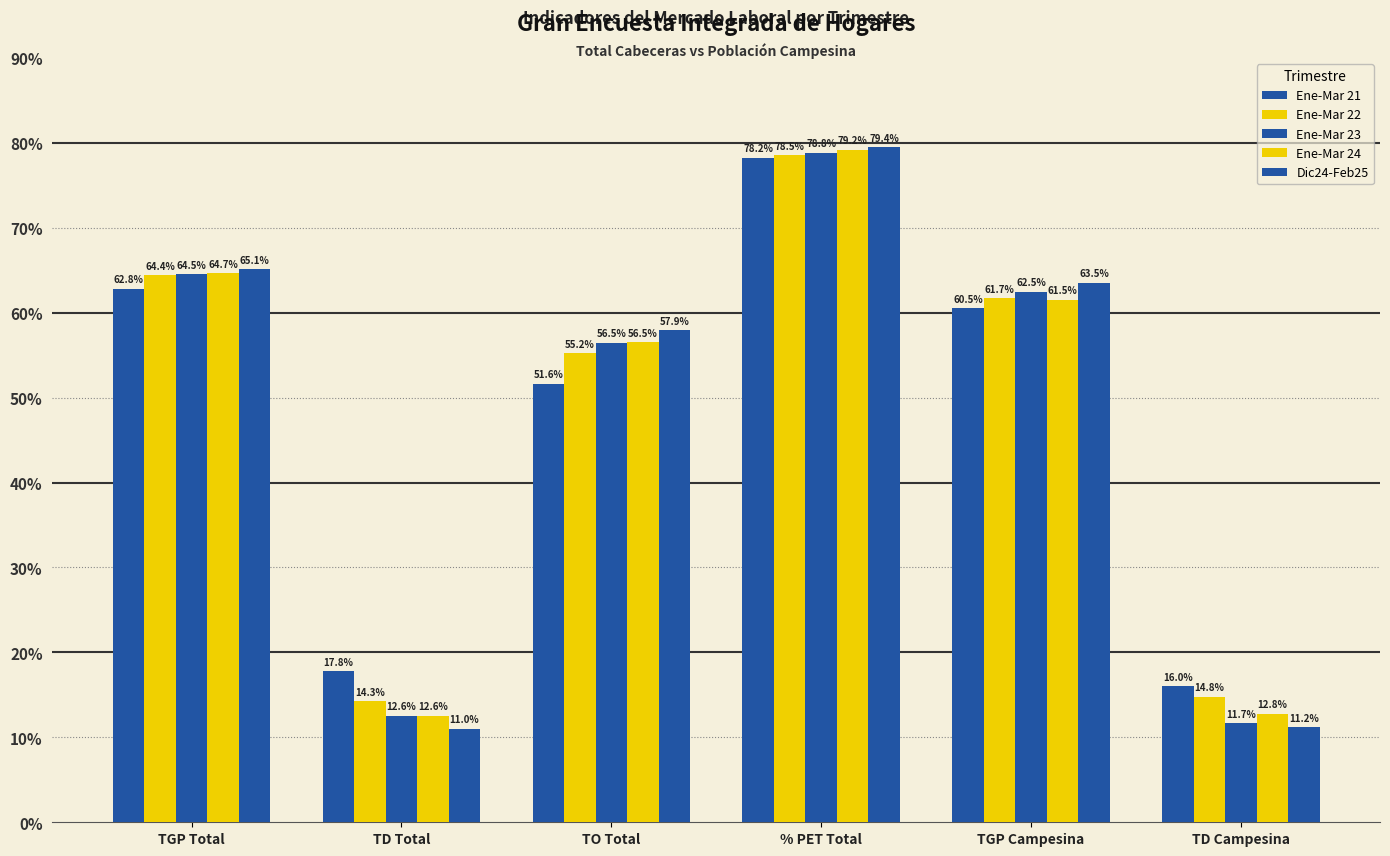

What value does the Ene-Mar 21 series have at TGP Campesina?

60.5